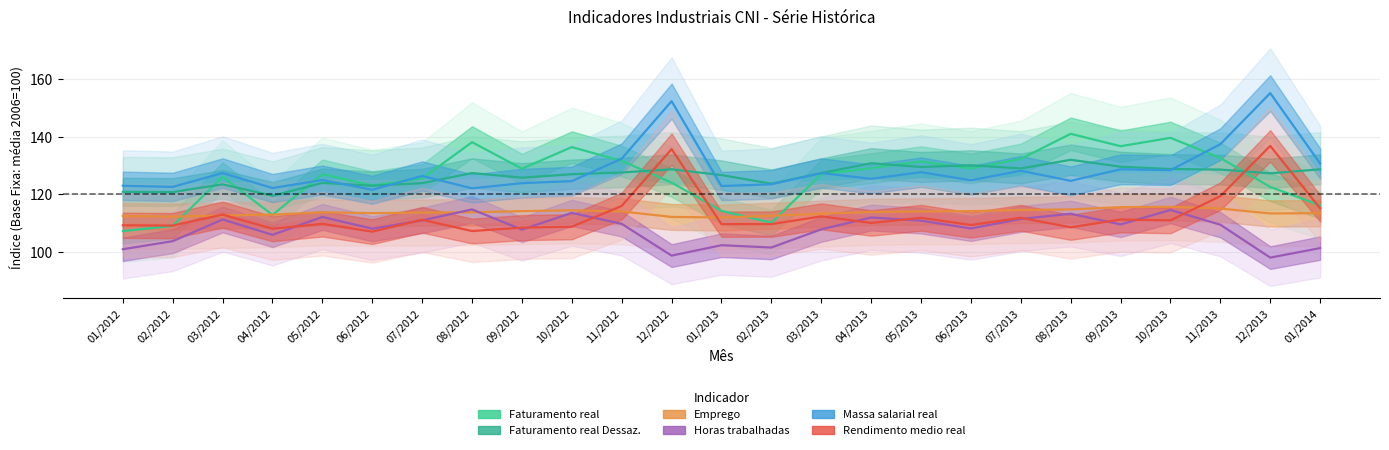

What is the difference between the Faturamento real Dessaz. values at 07/2012 and 06/2013?

6.2